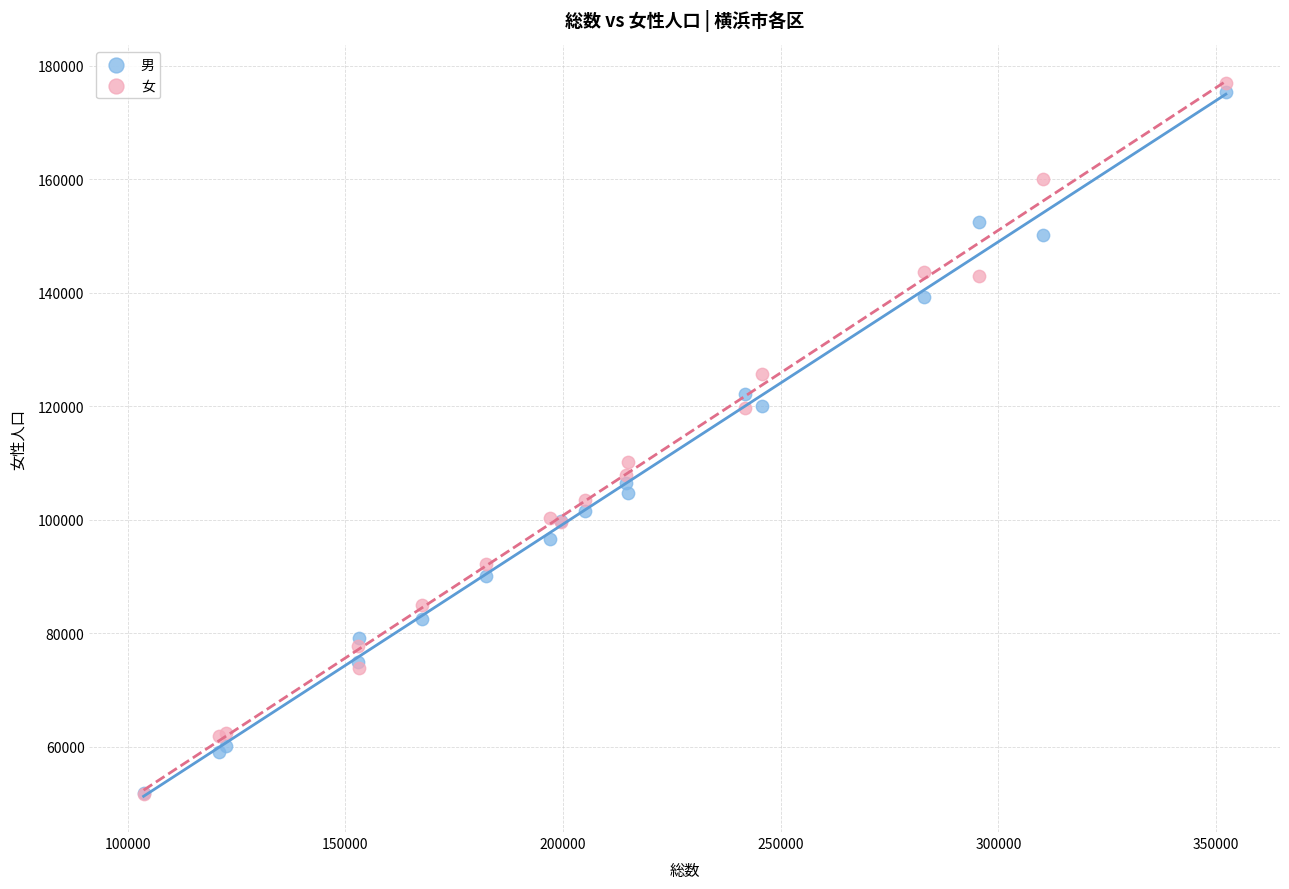

In the 男 series, what Y value is closest to 113647?

120005